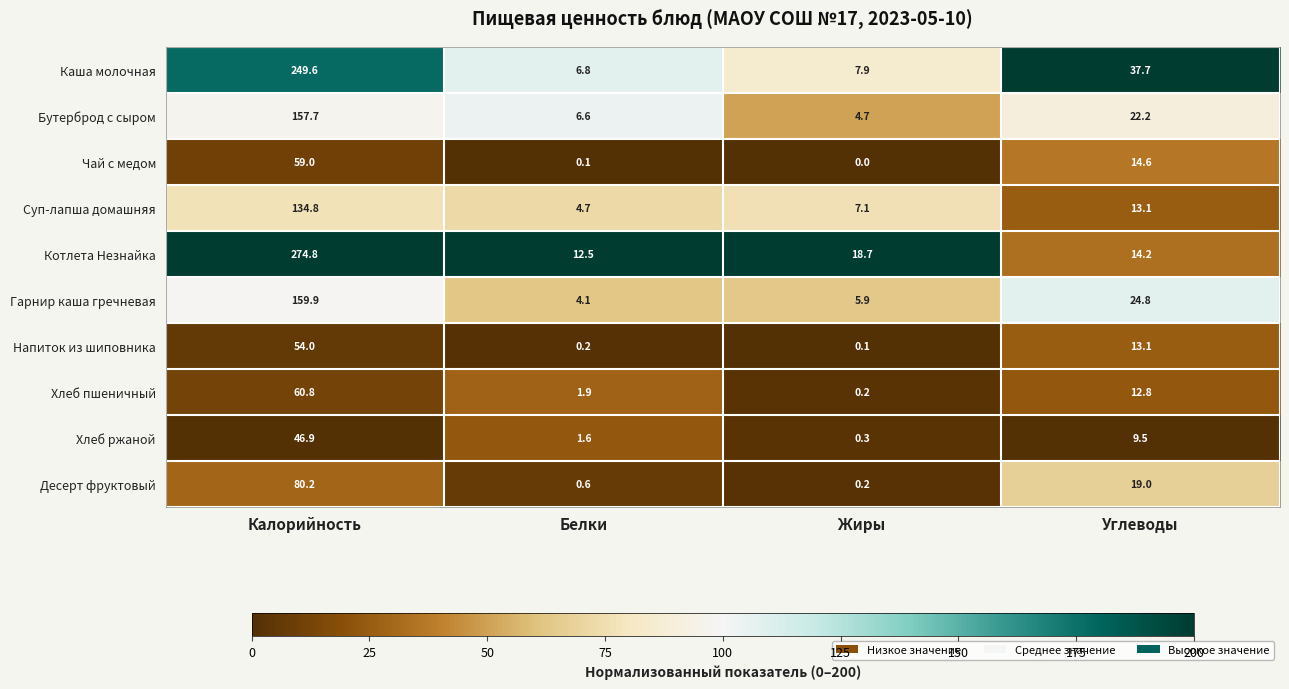

At how many categories does at least one series exceed 199?

1